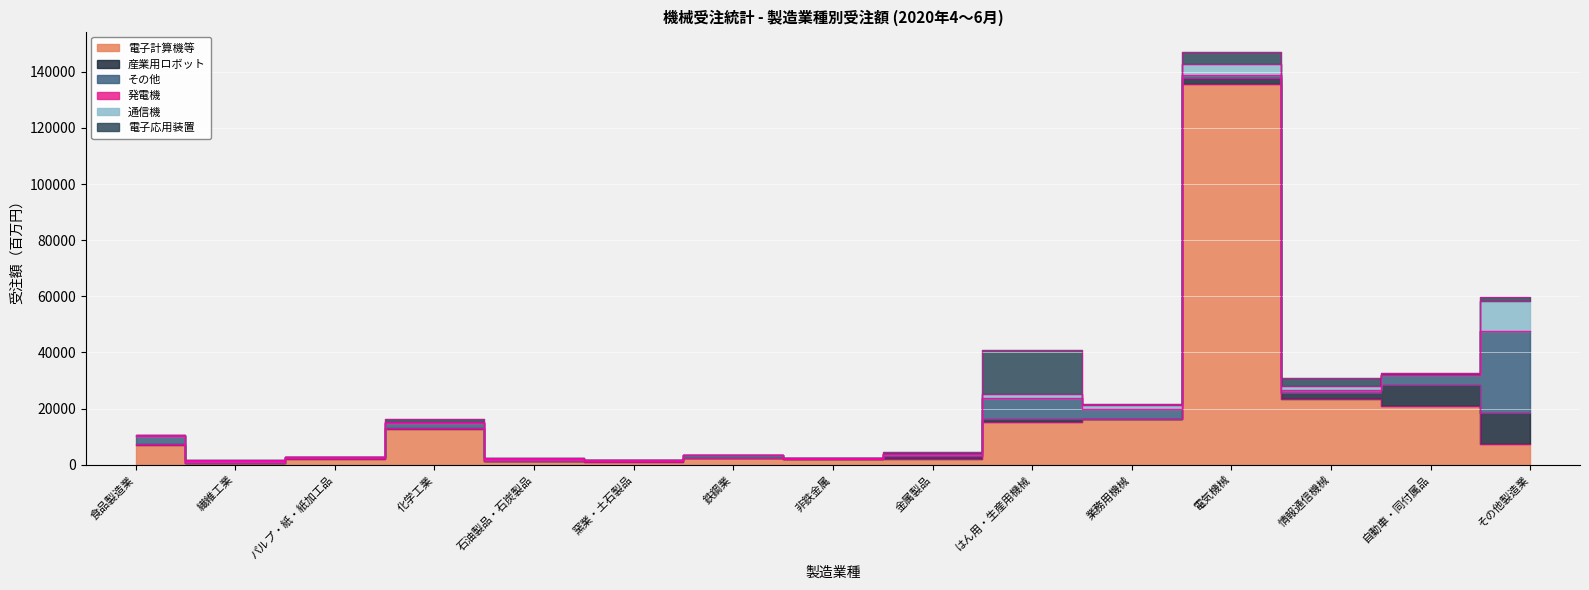

Reading right to left, list all the values displayed in this chart.

電子計算機等: その他製造業=7270	自動車・同付属品=20786	情報通信機械=23273	電気機械=135598	業務用機械=16253	はん用・生産用機械=15347	金属製品=2008	非鉄金属=2139	鉄鋼業=2368	窯業・土石製品=978	石油製品・石炭製品=1407	化学工業=12878	パルプ・紙・紙加工品=2115	繊維工業=754	食品製造業=7005
産業用ロボット: その他製造業=11255	自動車・同付属品=7782	情報通信機械=2254	電気機械=2097	業務用機械=134	はん用・生産用機械=861	金属製品=1063	非鉄金属=15	鉄鋼業=39	窯業・土石製品=154	石油製品・石炭製品=64	化学工業=249	パルプ・紙・紙加工品=94	繊維工業=5	食品製造業=212
その他: その他製造業=29222	自動車・同付属品=3367	情報通信機械=990	電気機械=1097	業務用機械=3478	はん用・生産用機械=7448	金属製品=588	非鉄金属=183	鉄鋼業=883	窯業・土石製品=513	石油製品・石炭製品=493	化学工業=1545	パルプ・紙・紙加工品=455	繊維工業=473	食品製造業=2966
発電機: その他製造業=42	自動車・同付属品=22	情報通信機械=19	電気機械=53	業務用機械=109	はん用・生産用機械=93	金属製品=0	非鉄金属=3	鉄鋼業=9	窯業・土石製品=81	石油製品・石炭製品=28	化学工業=170	パルプ・紙・紙加工品=231	繊維工業=7	食品製造業=128
通信機: その他製造業=10448	自動車・同付属品=165	情報通信機械=1646	電気機械=3925	業務用機械=1134	はん用・生産用機械=1506	金属製品=42	非鉄金属=119	鉄鋼業=101	窯業・土石製品=6	石油製品・石炭製品=221	化学工業=475	パルプ・紙・紙加工品=7	繊維工業=287	食品製造業=361
電子応用装置: その他製造業=1587	自動車・同付属品=412	情報通信機械=2666	電気機械=4261	業務用機械=514	はん用・生産用機械=15677	金属製品=639	非鉄金属=0	鉄鋼業=94	窯業・土石製品=3	石油製品・石炭製品=49	化学工業=837	パルプ・紙・紙加工品=0	繊維工業=1	食品製造業=6